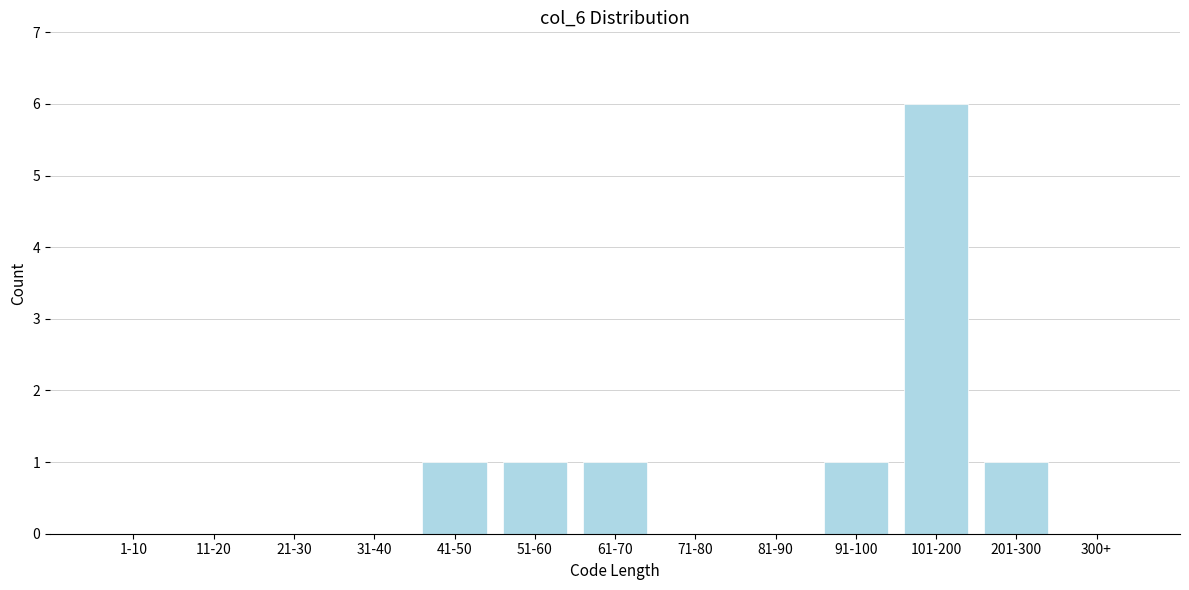

Reading right to left, list all the values displayed in this chart.

300+=0	201-300=1	101-200=6	91-100=1	81-90=0	71-80=0	61-70=1	51-60=1	41-50=1	31-40=0	21-30=0	11-20=0	1-10=0